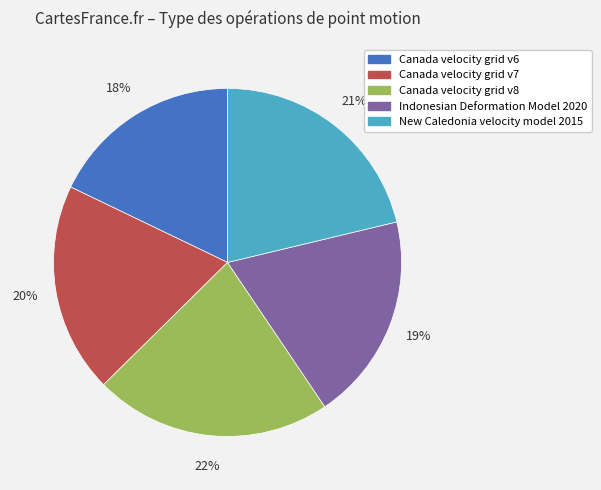

Does any single category account for the majority?

No